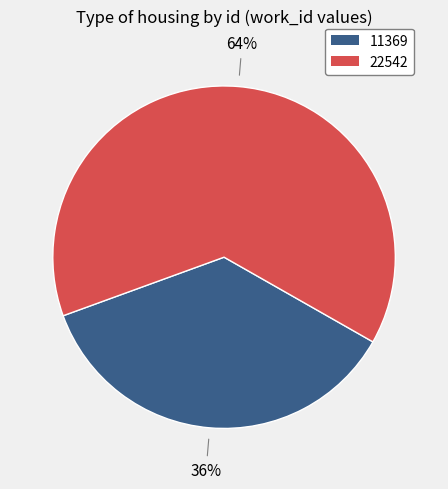

What is the largest slice in the pie chart?

22542